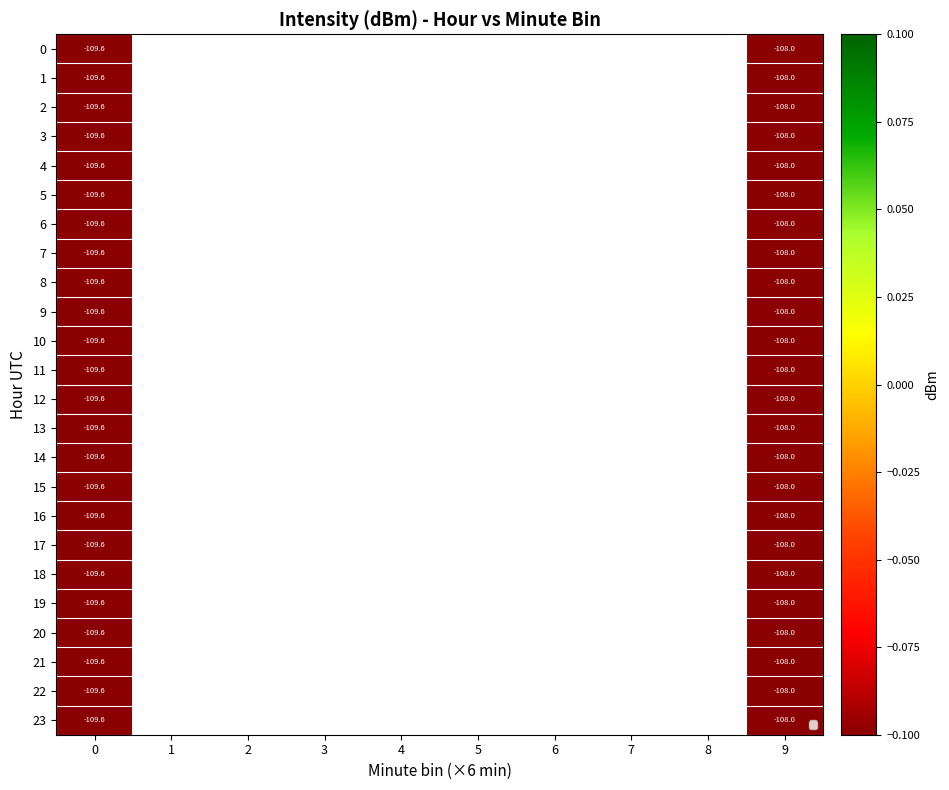

Which has a higher value, 0 or 2?

2